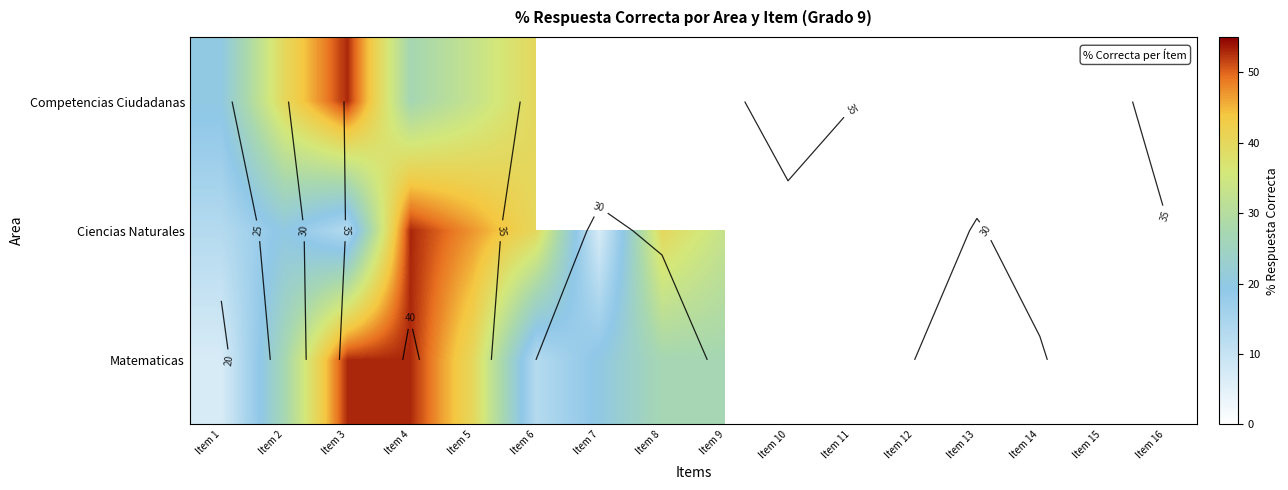

List the series in order of their overall mean, highest first.

Ciencias Naturales, Matematicas, Competencias Ciudadanas